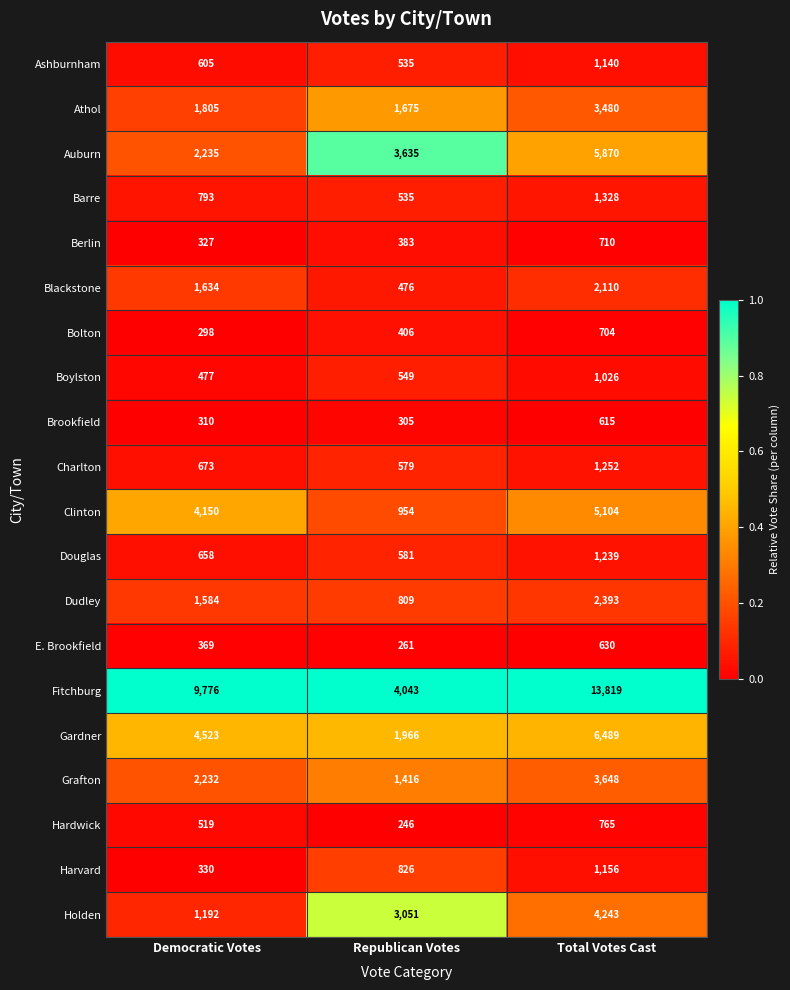

What is the sum of all Holden values?

8486